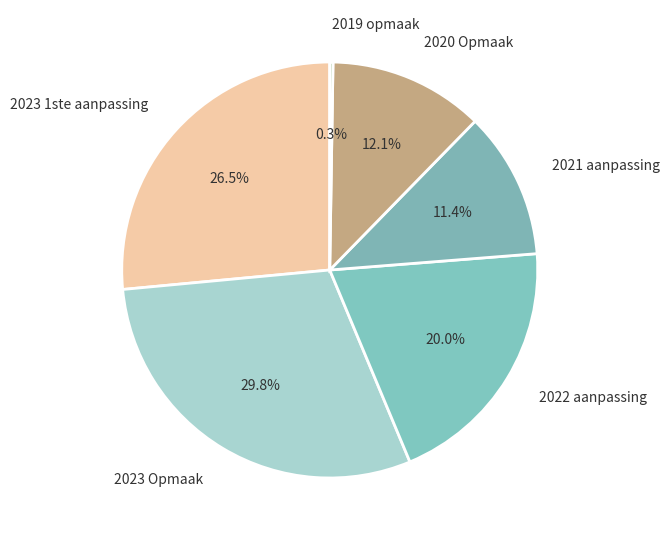

What is the largest slice in the pie chart?

2023 Opmaak